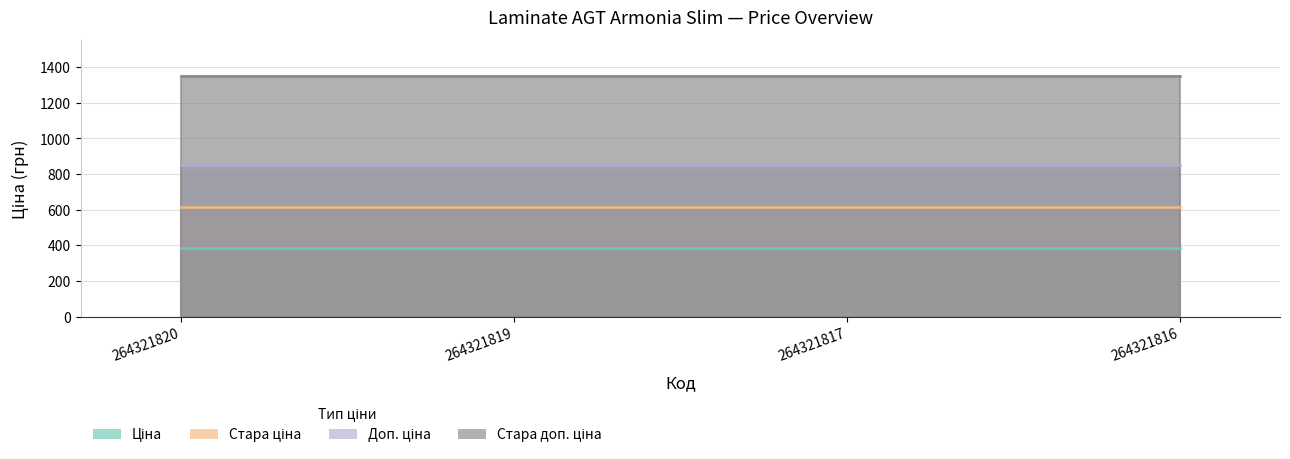

True or false: Доп. ціна has a value of 565.3 at 264321816.

False